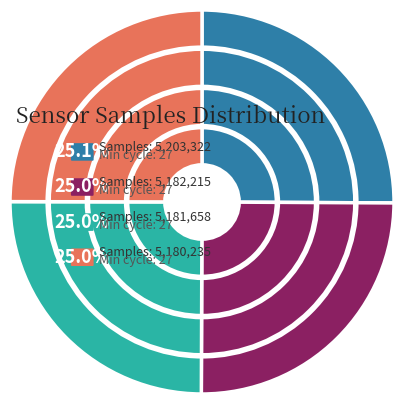

Which has a higher value, 27 or 27?

27